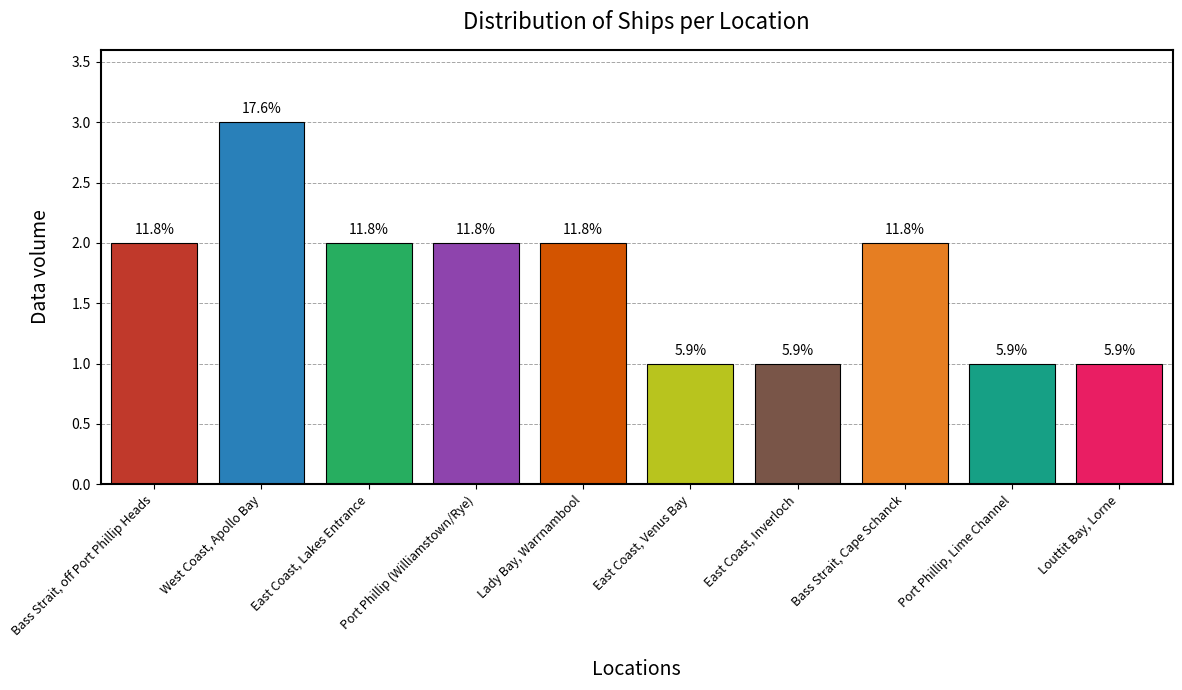

Does the chart contain any negative values?

No